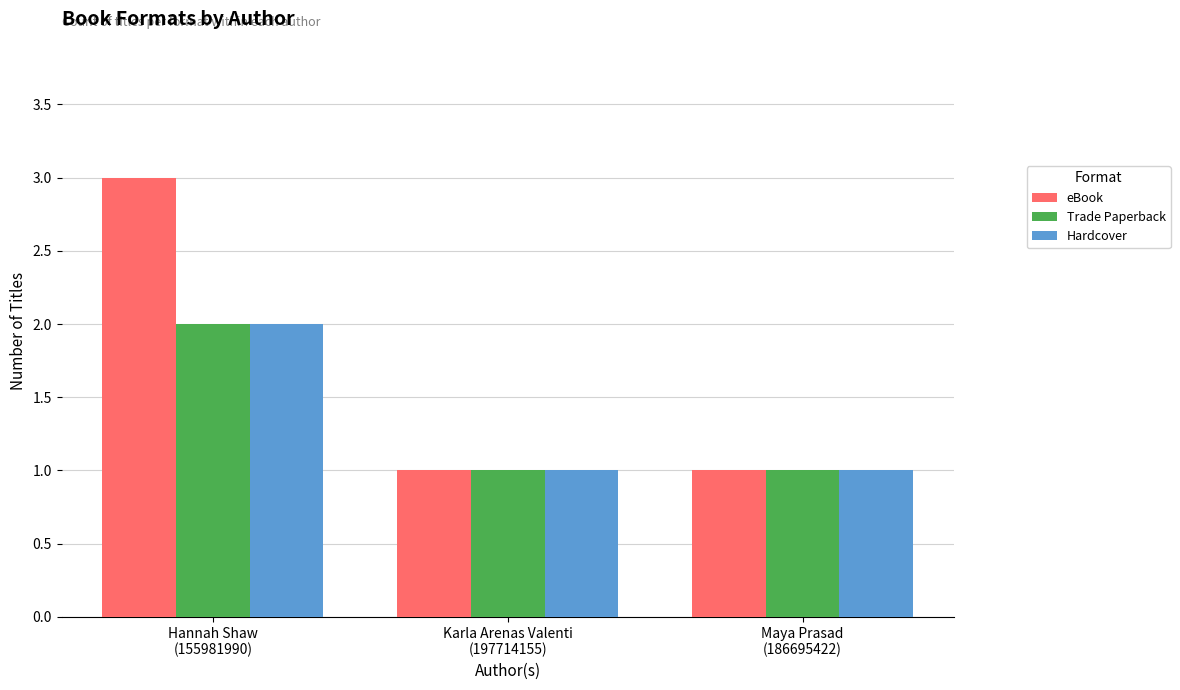

Count the eBook values in the range 1 to 3.

3